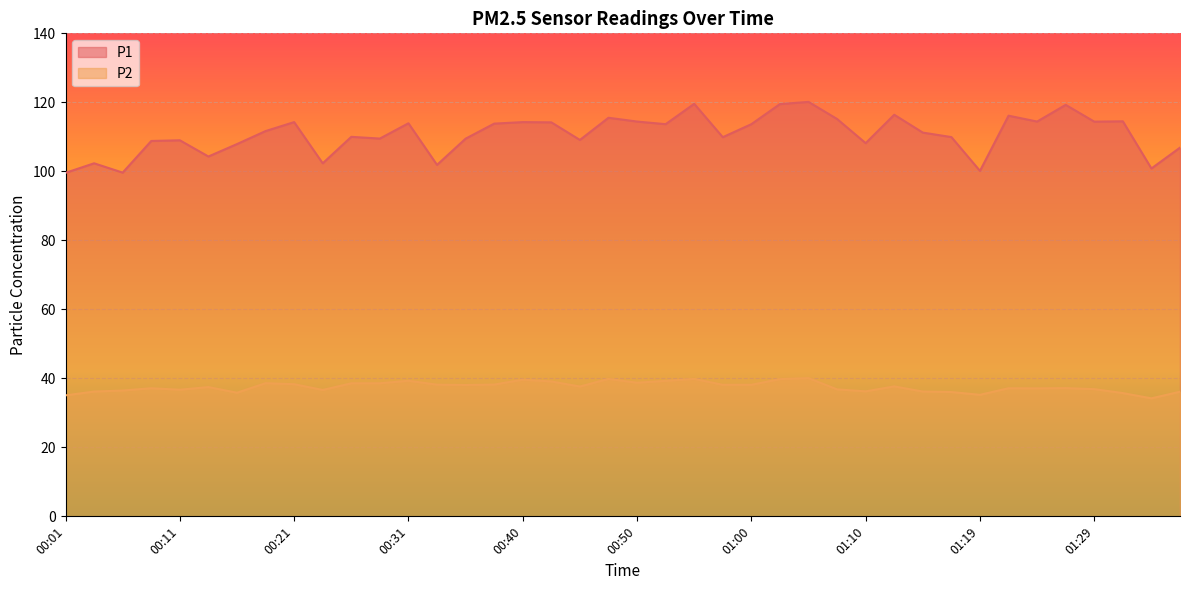

Which has a higher value, 01:36 or 01:22?

01:22